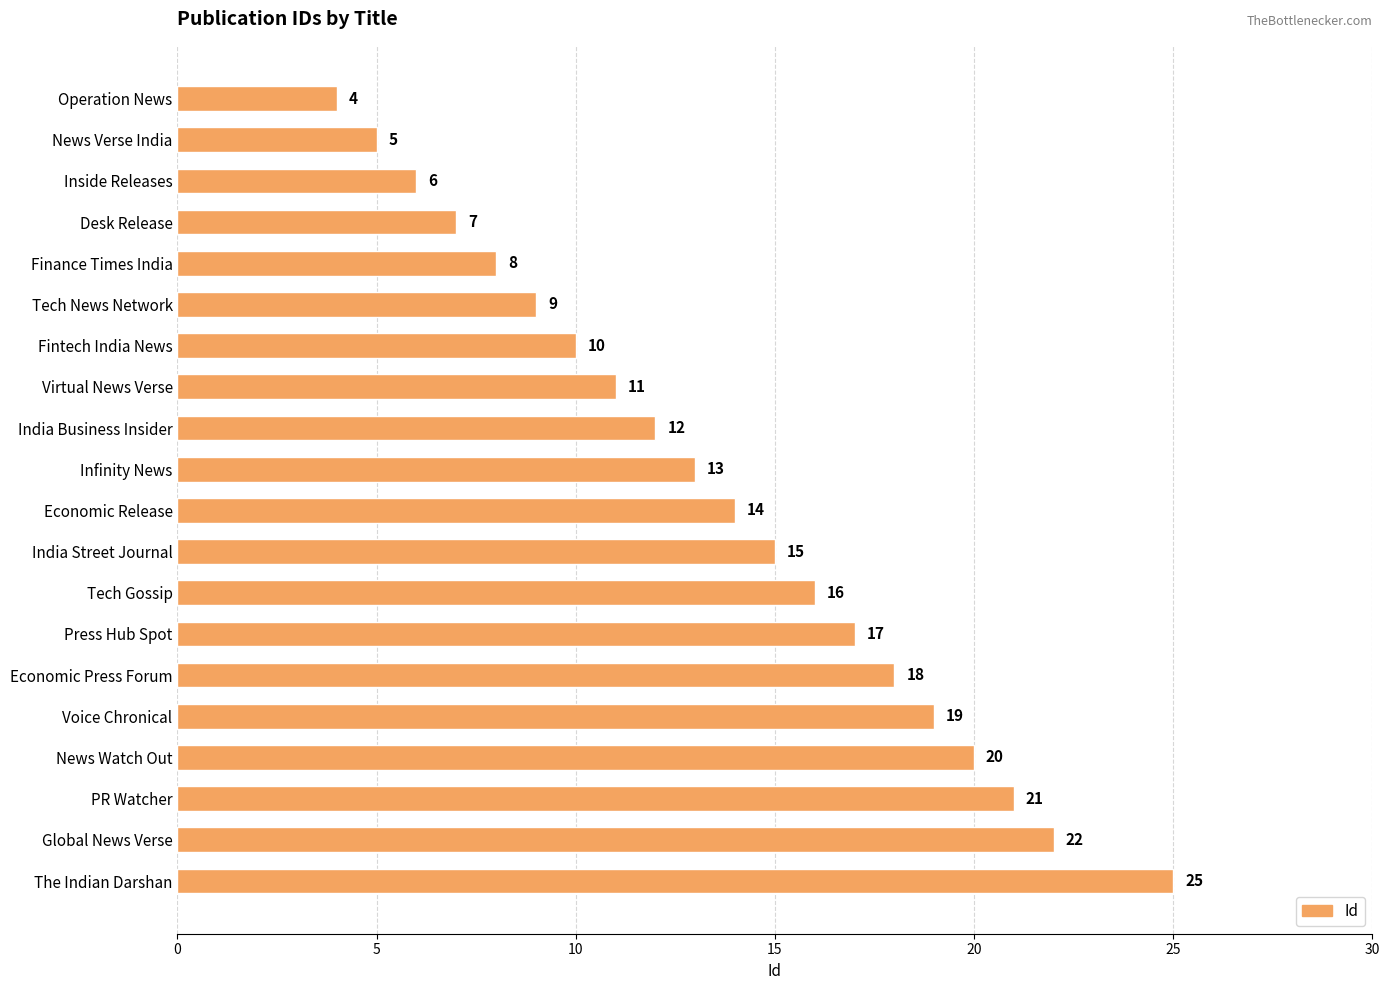

Read the value at Infinity News, to the nearest 10.

10